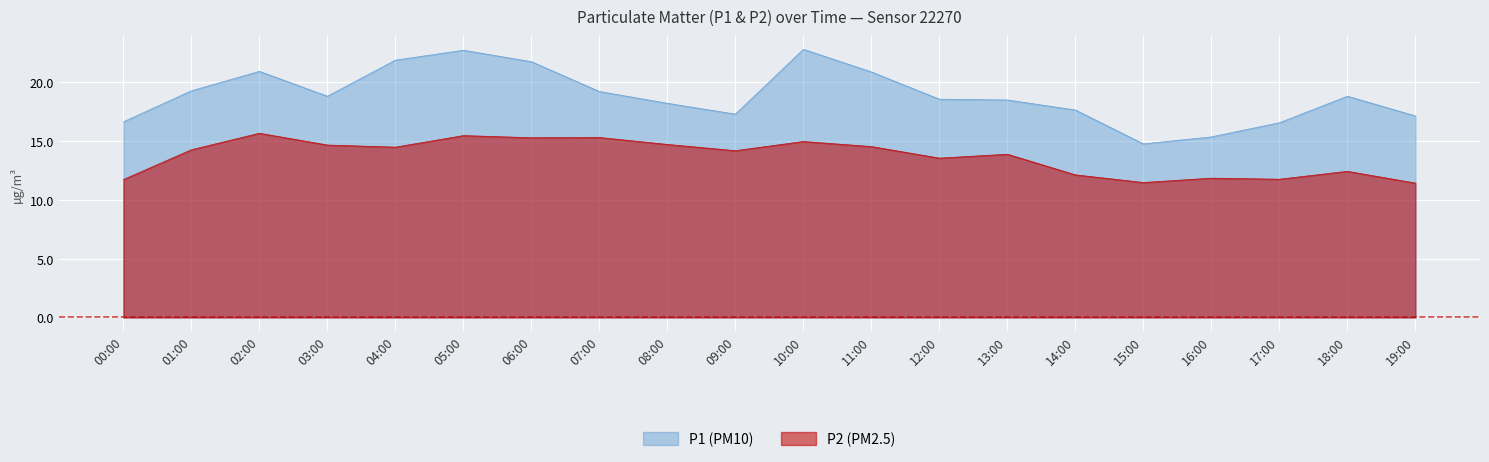

What position from the left is 16:00?

17